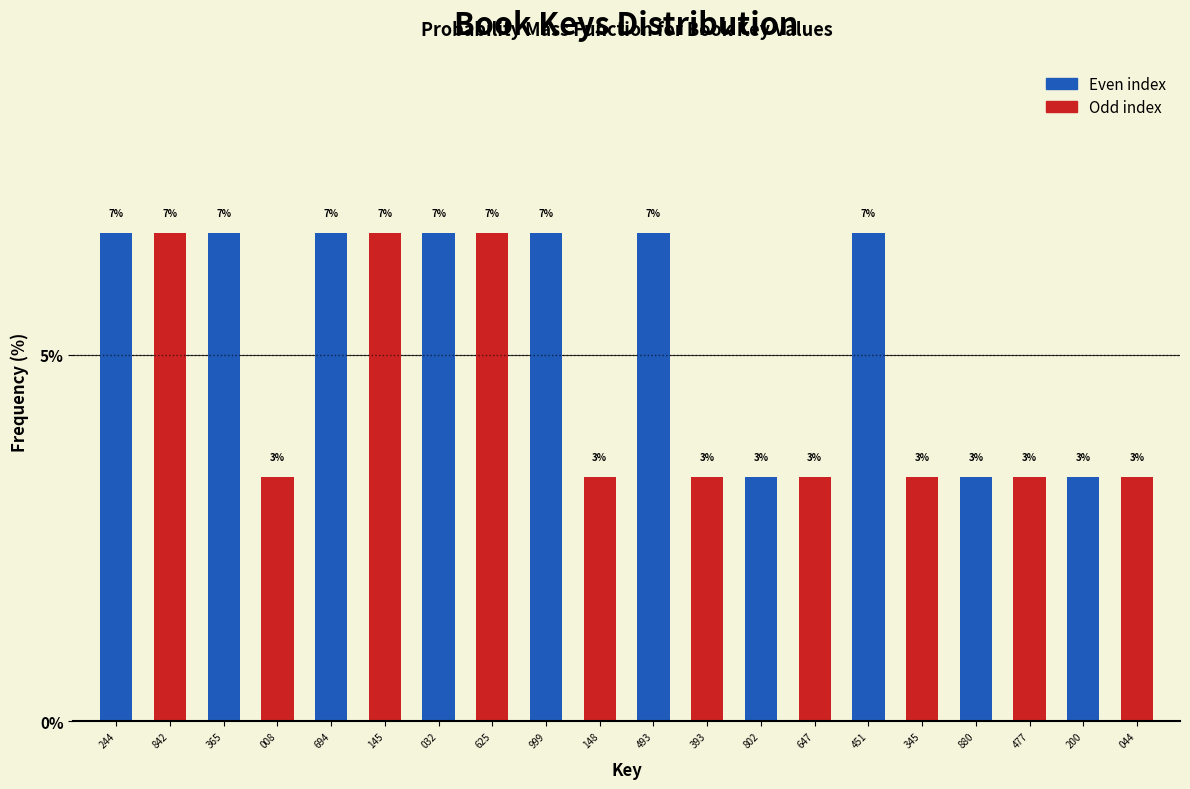

Does the chart contain any negative values?

No